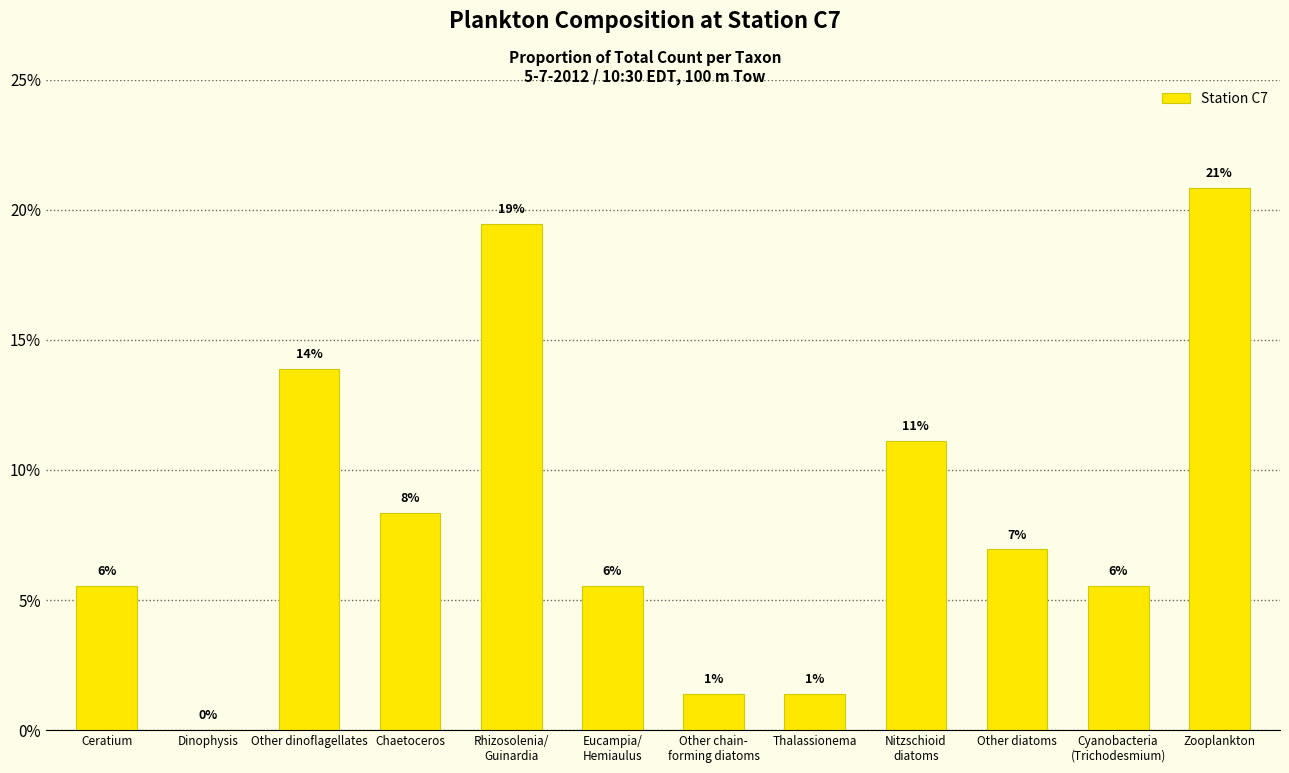

Reading right to left, what are all the values shown in this chart?

0.2	0.1	0.1	0.1	0.0	0.0	0.1	0.2	0.1	0.1	0.0	0.1